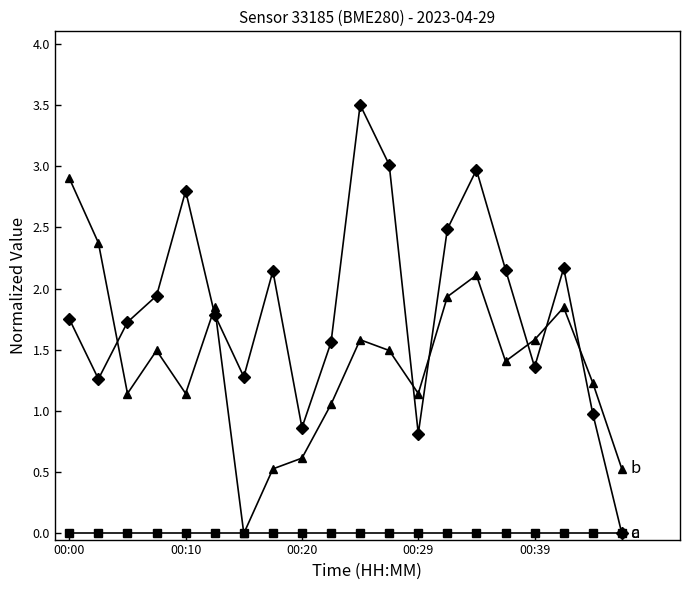

Count the number of categories in the chart.

20